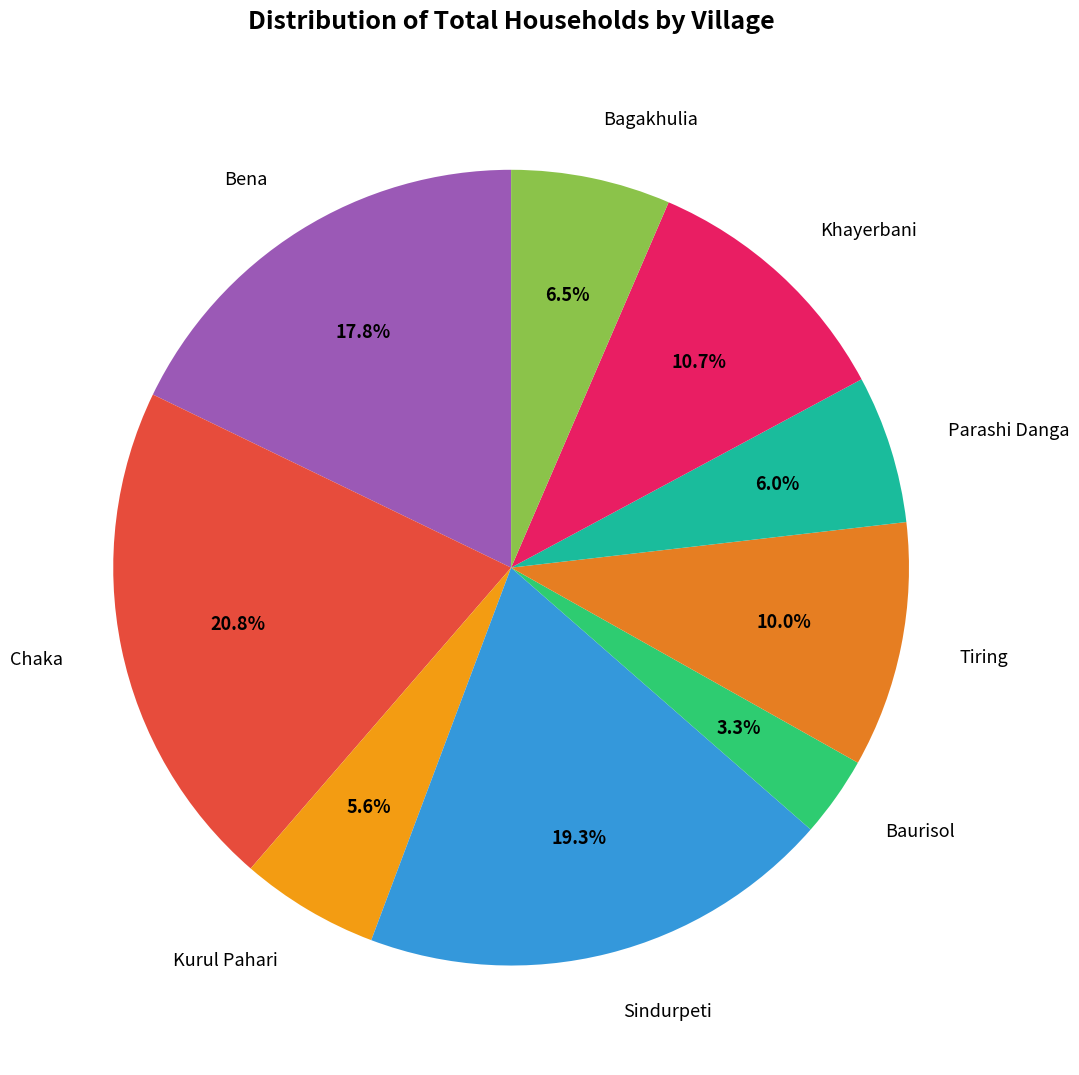

Which slice is the smallest?

Baurisol